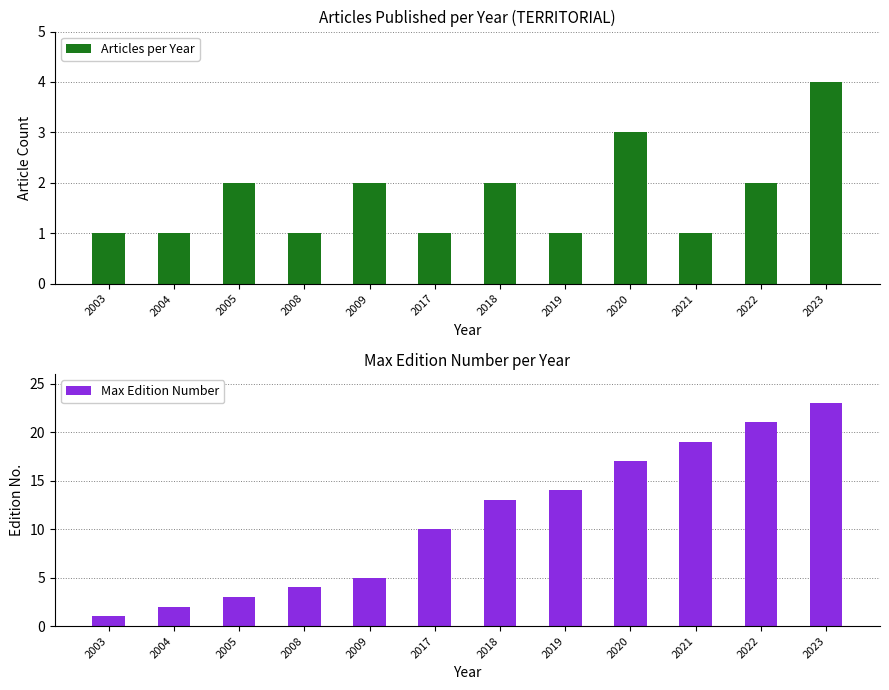

List the series in order of their peak value, lowest first.

Articles per Year, Max Edition Number